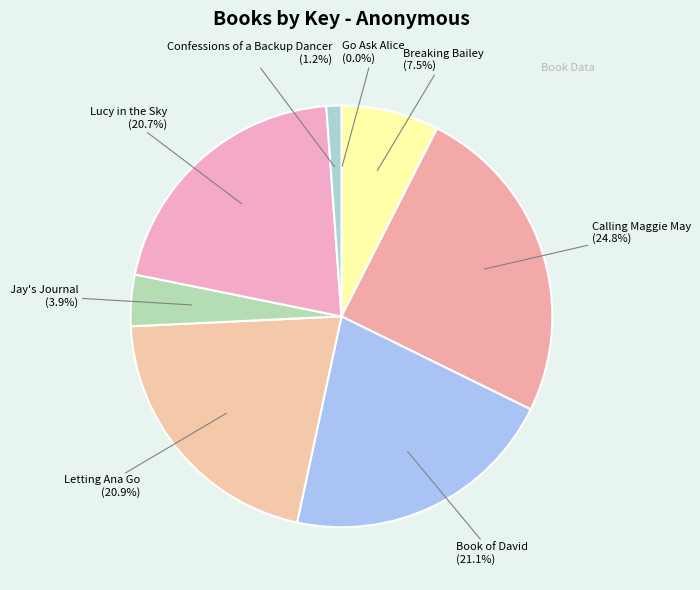

Is there any slice that represents more than half of the pie?

No